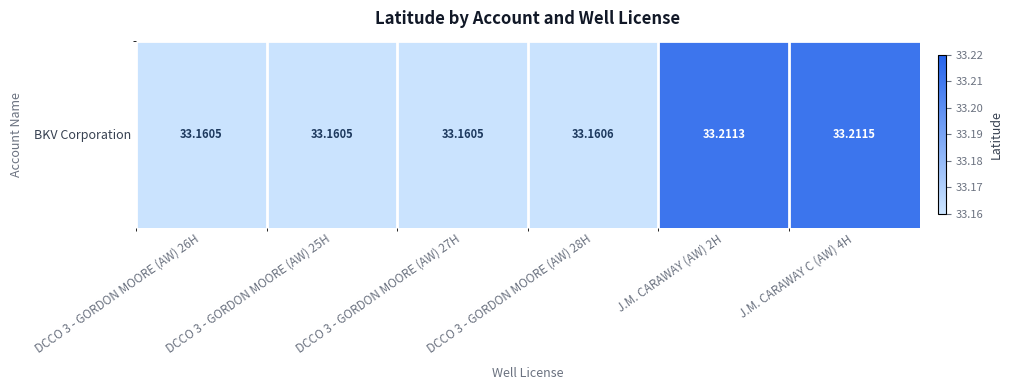

Approximately how many times larger is the value at DCCO 3 - GORDON MOORE (AW) 25H compared to DCCO 3 - GORDON MOORE (AW) 27H?

1.0